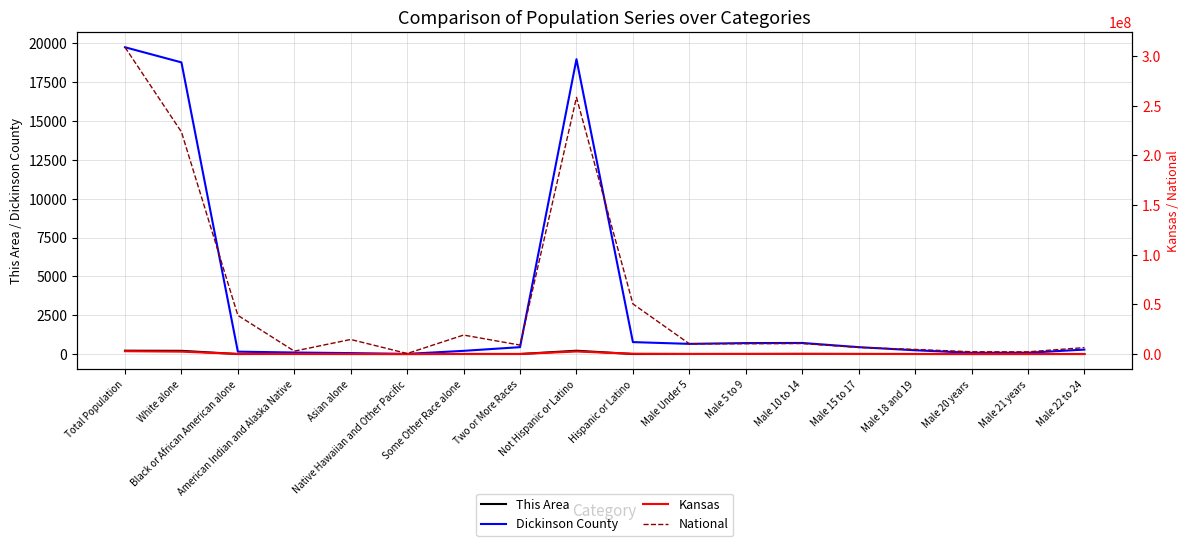

What is the maximum value shown in the chart?

308745538